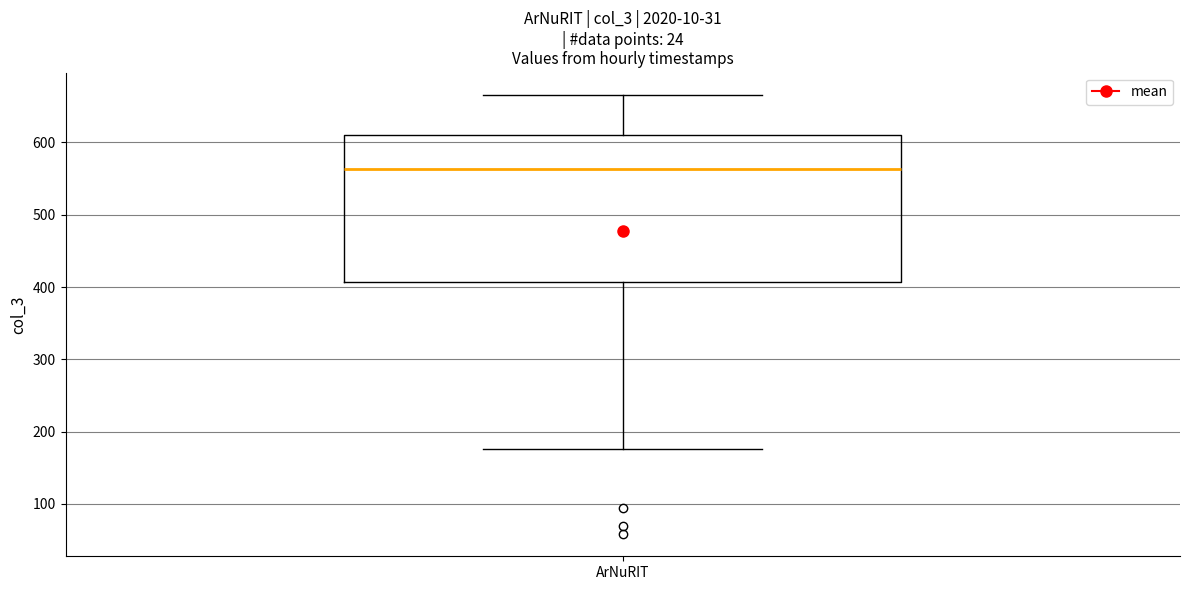

Where does the median line of the box for ArNuRIT sit on the y-axis? The values are not printed on the chart, so give them approximately, as read against the axis.

560